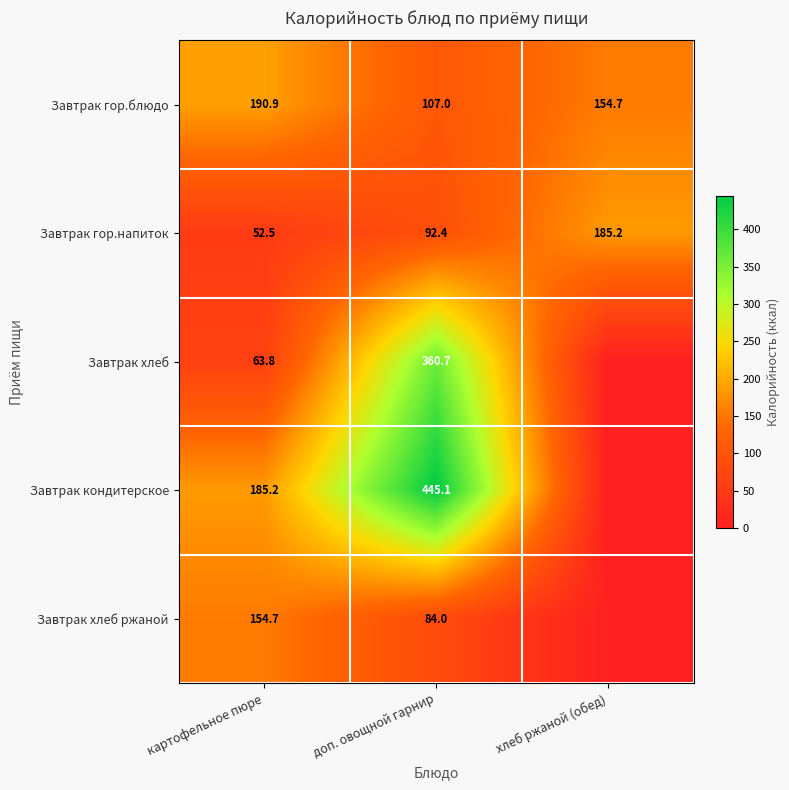

At how many categories does at least one series exceed 177?

3